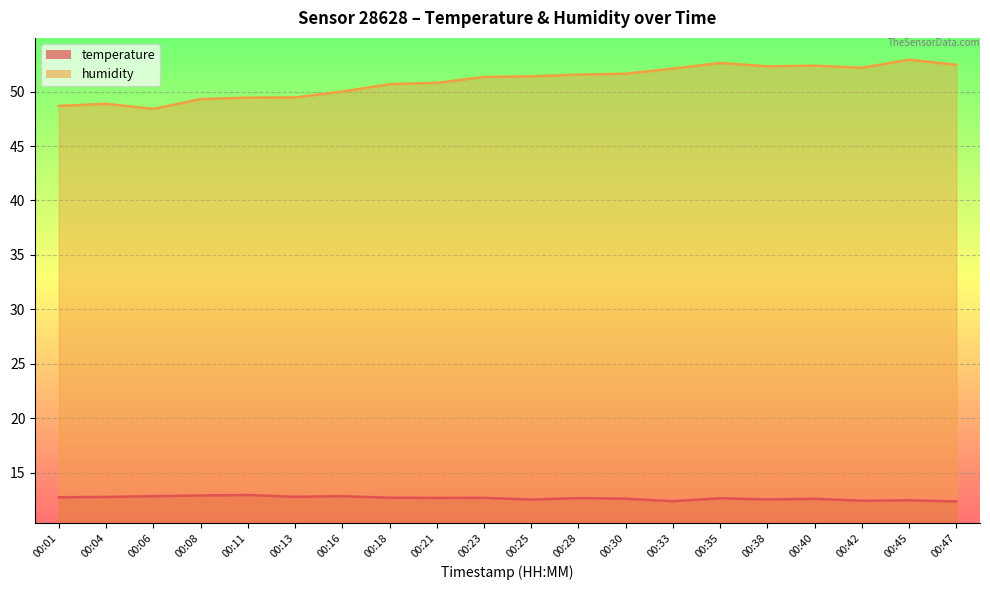

At 00:33, list the series in order from smallest to largest.

temperature, humidity